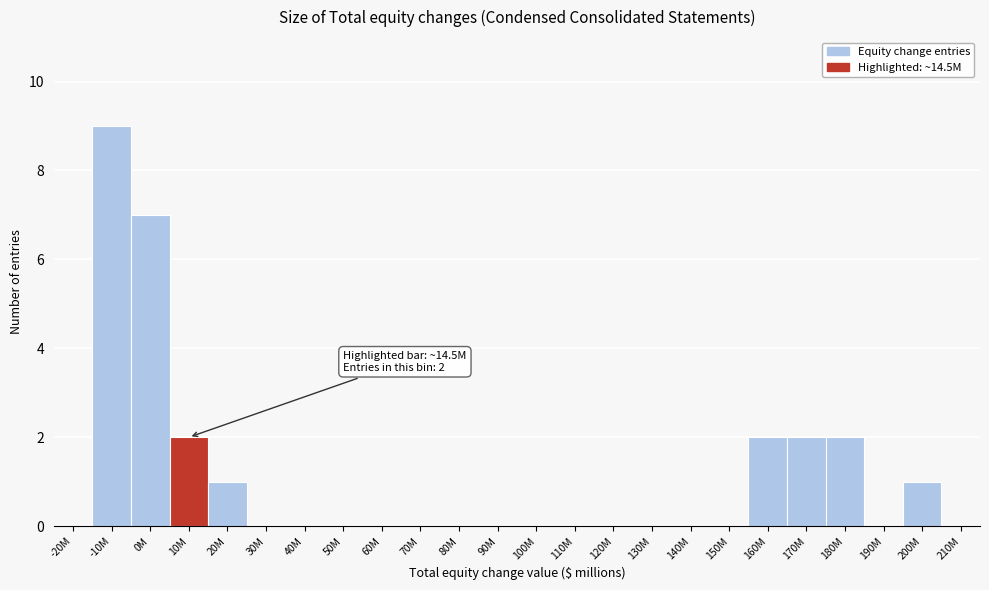

Reading left to right, transcribe all the data shown in this chart.

-20M=0	-10M=9	0M=7	10M=2	20M=1	30M=0	40M=0	50M=0	60M=0	70M=0	80M=0	90M=0	100M=0	110M=0	120M=0	130M=0	140M=0	150M=0	160M=2	170M=2	180M=2	190M=0	200M=1	210M=0